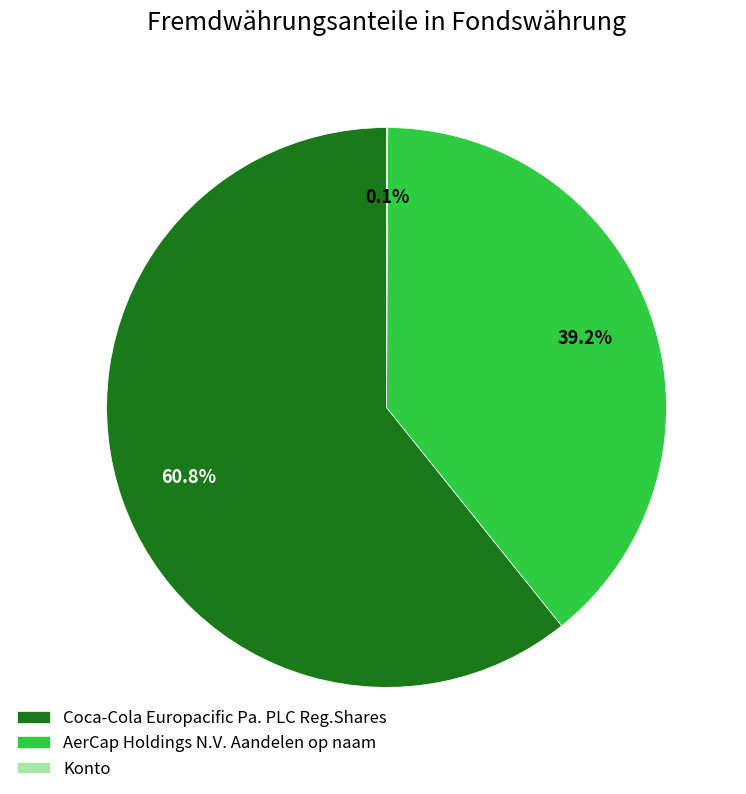

Is it true that Coca-Cola Europacific Pa. PLC Reg.Shares is 75% of the pie?

False